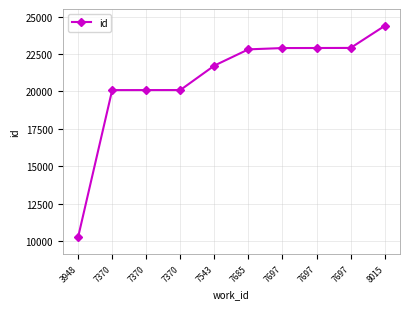

What is the value of the 10th point from the left?

24378